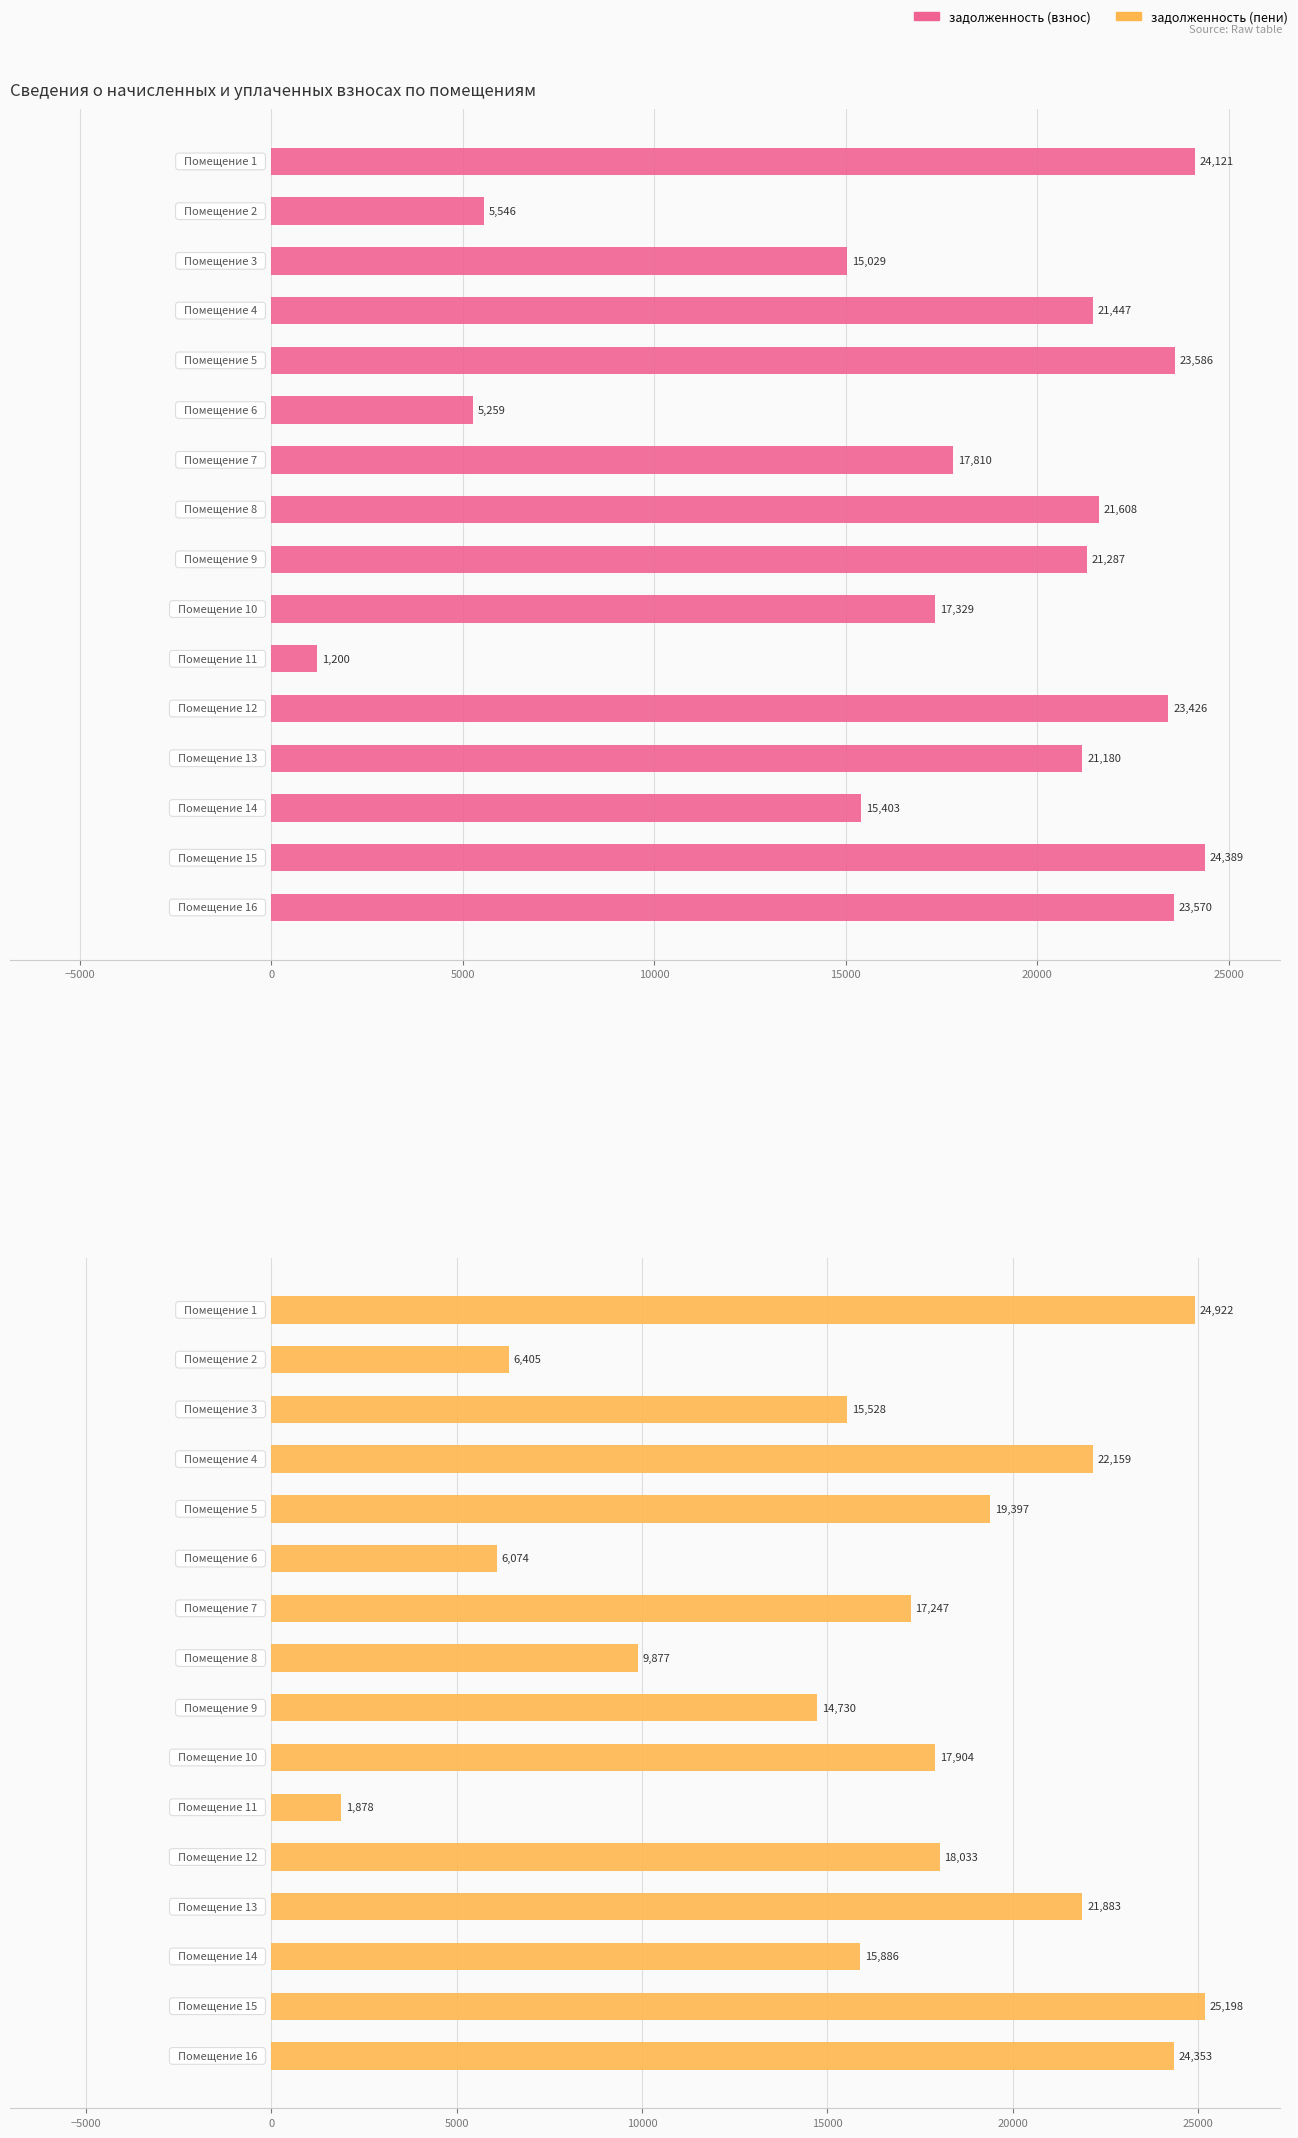

Which series has the widest spread of values?

задолженность (пени)